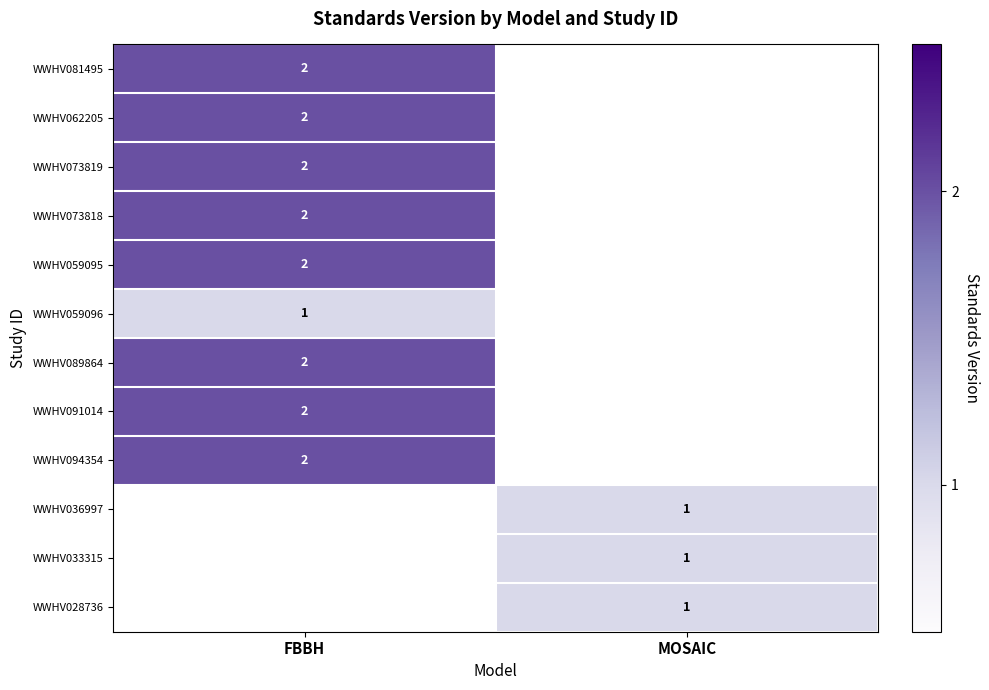

True or false: WWHV028736 has a value of 2 at MOSAIC.

False